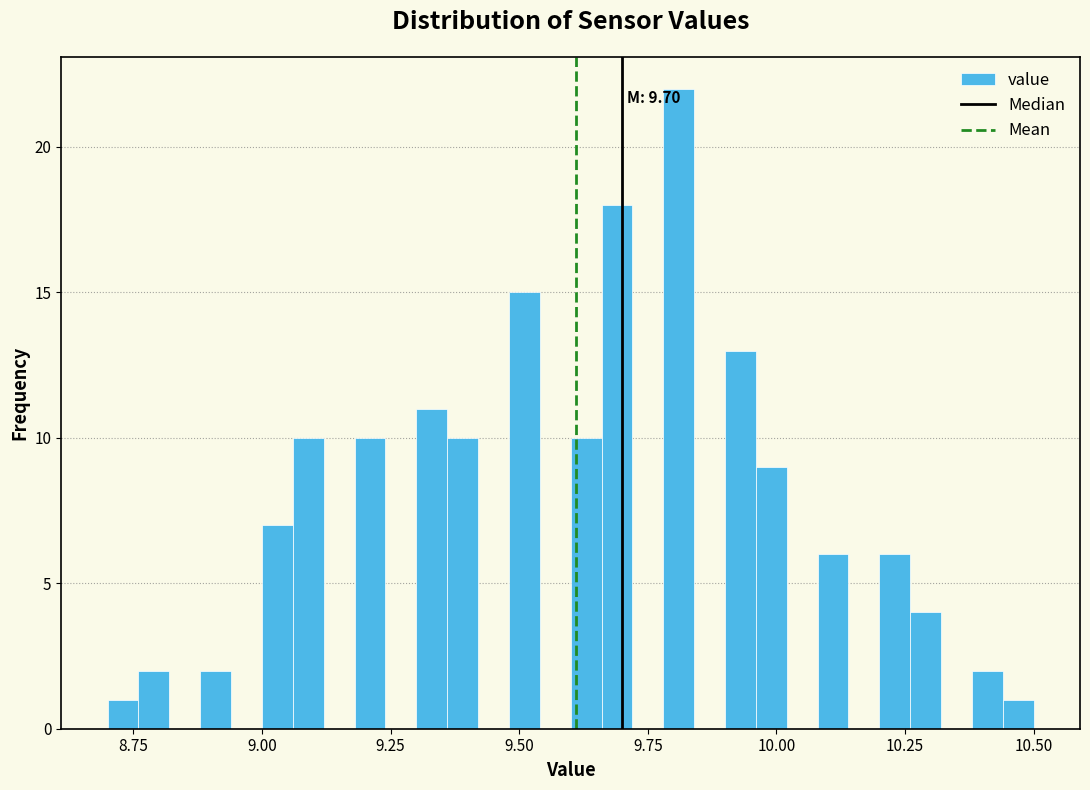

Read against the x-axis, roughly where is the centre of the tallest bar?

9.80